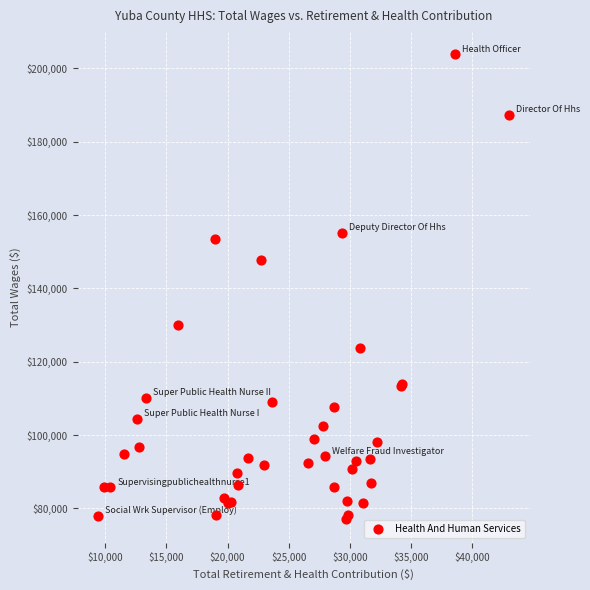

What Y value in the scatter plot is closest to 140435?

147713